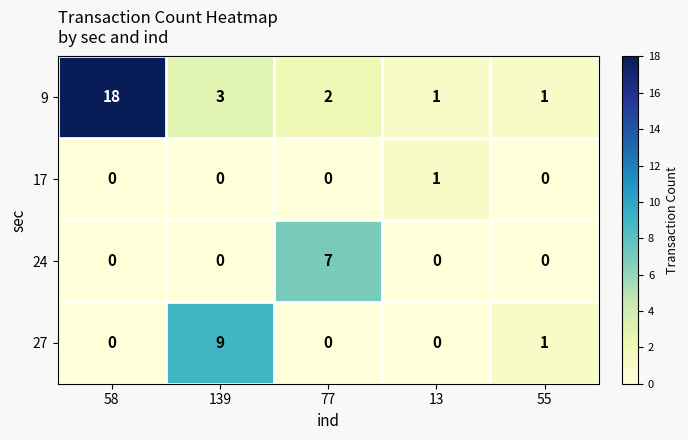

At how many categories does at least one series exceed 12?

1